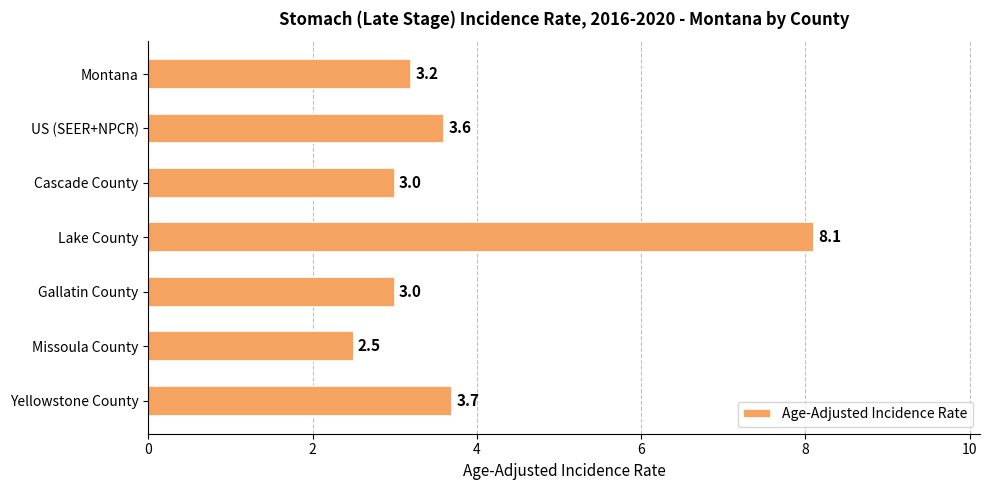

What is the difference between the second highest and minimum values?

1.2